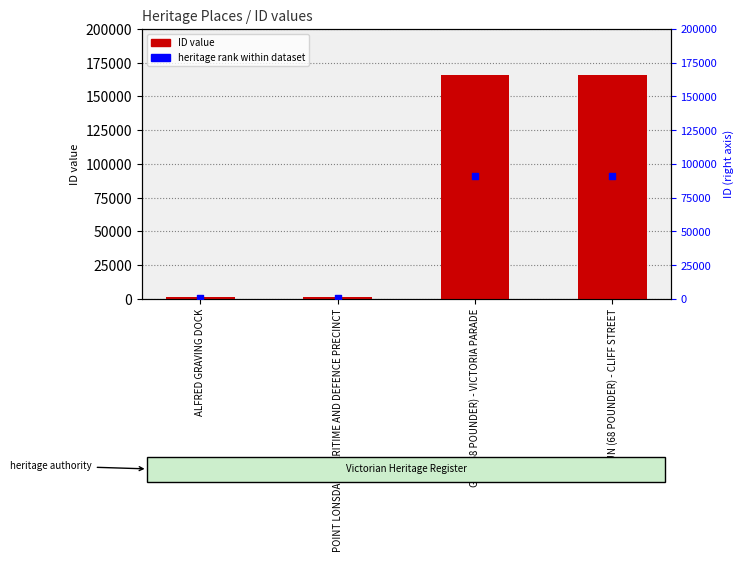

Which series contains the lowest Y value?

heritage rank within dataset